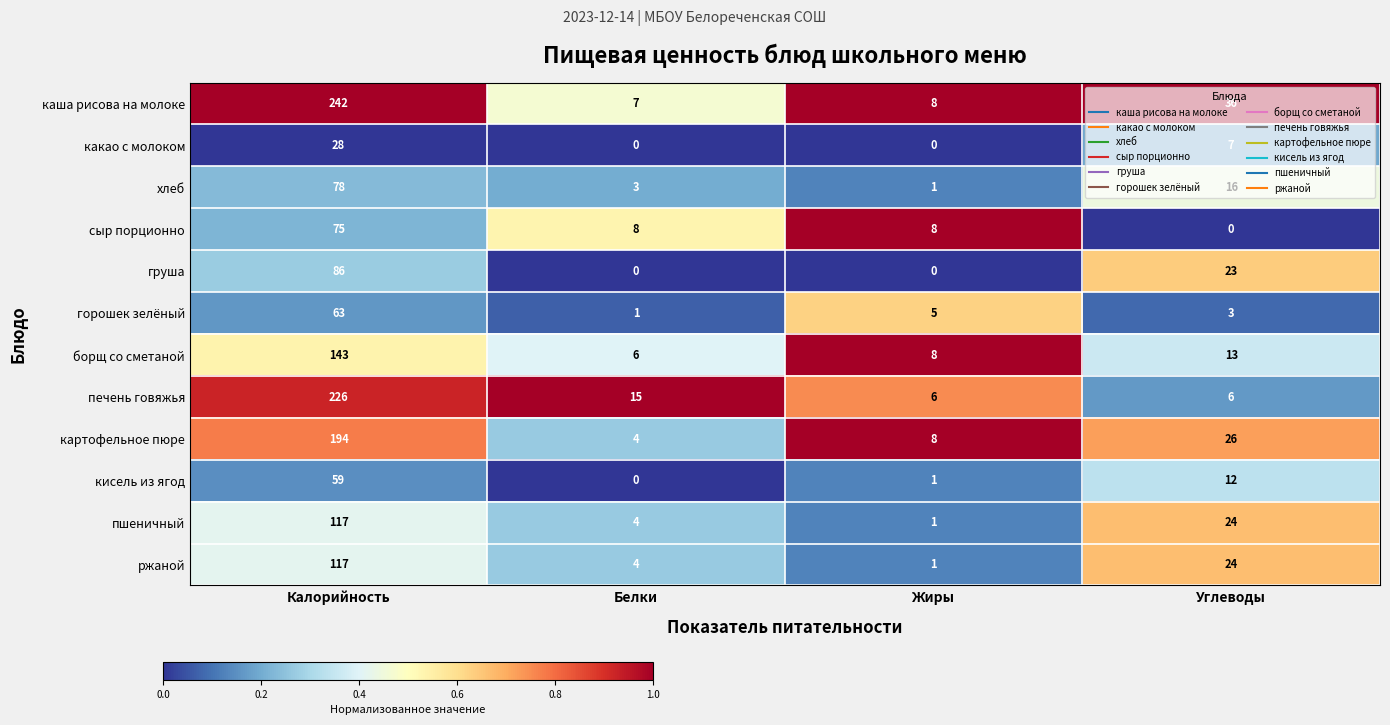

What is the difference between the maximum and minimum values in the хлеб series?

77